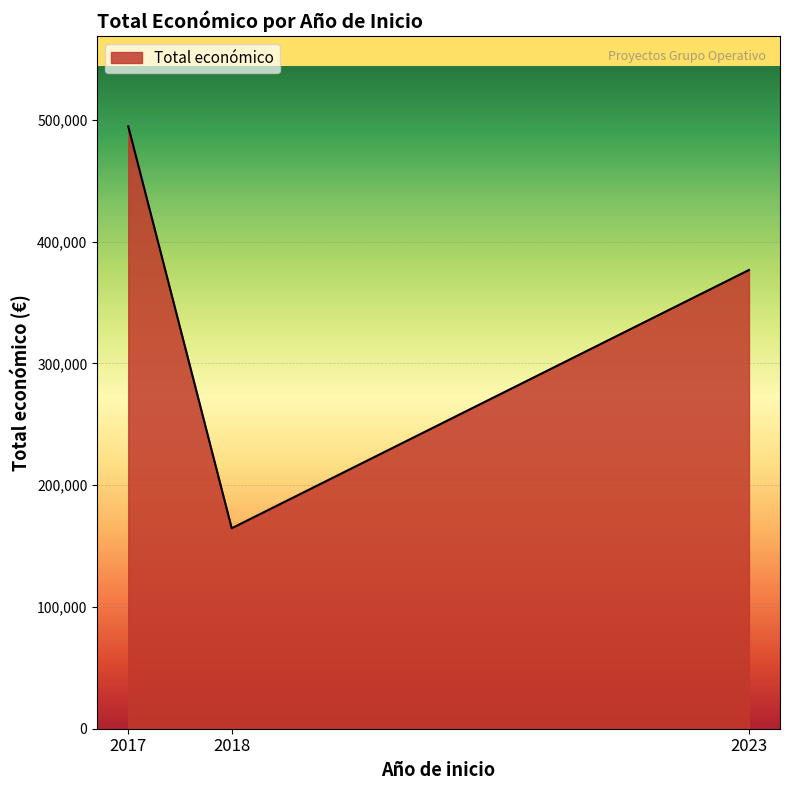

Does the chart have visible grid lines?

Yes